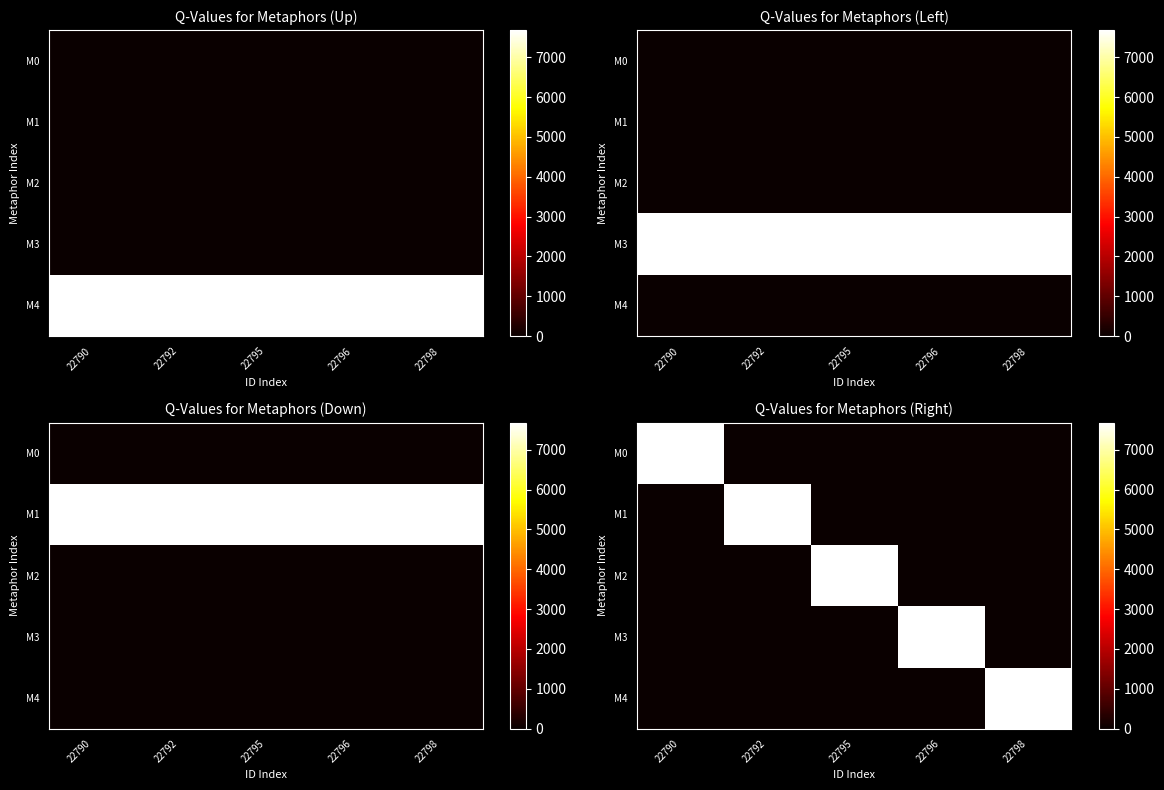

What is the sum of the M1 values at 22796 and 22792?

7682